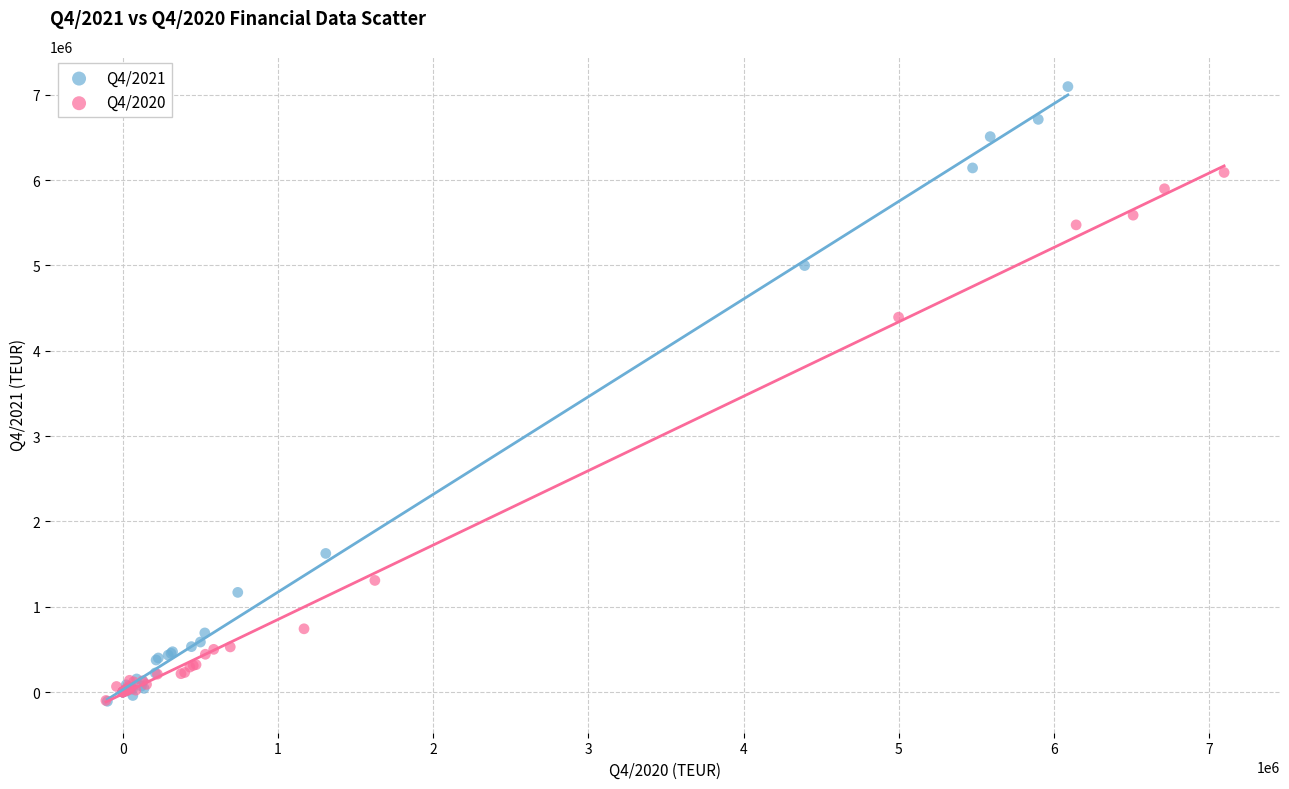

Which series has the widest spread of Y values?

Q4/2021